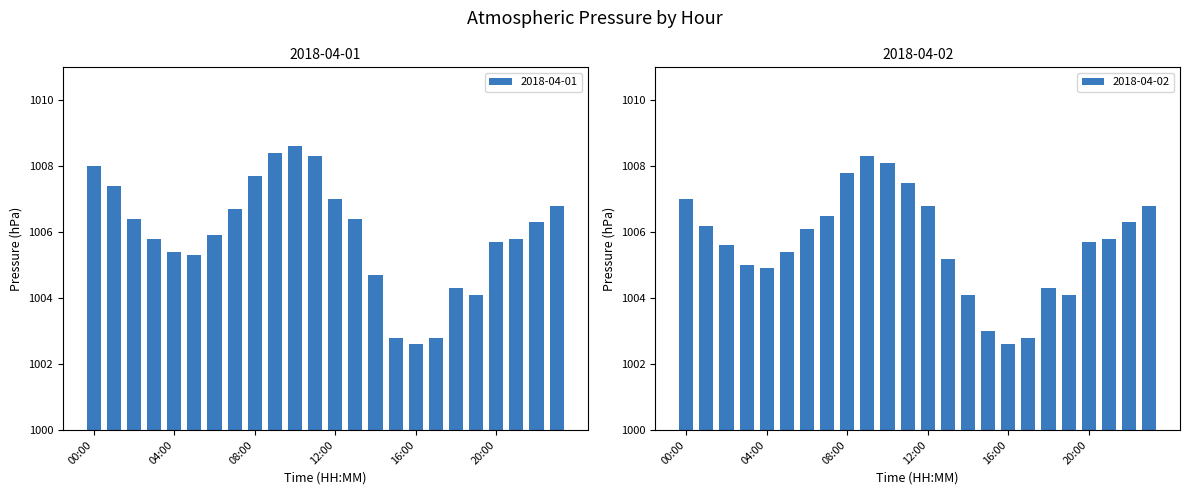

What is the average value of the 2018-04-01 series?

1006.0